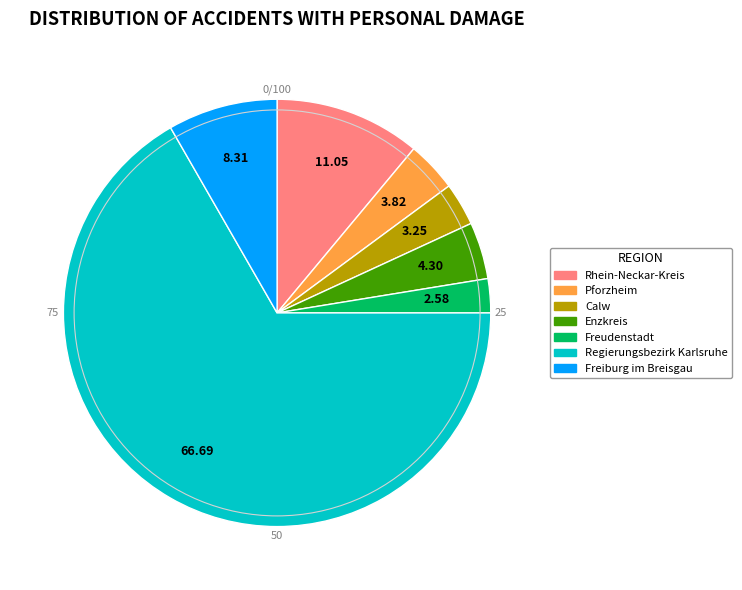

Which category has the biggest portion of the pie?

Regierungsbezirk Karlsruhe